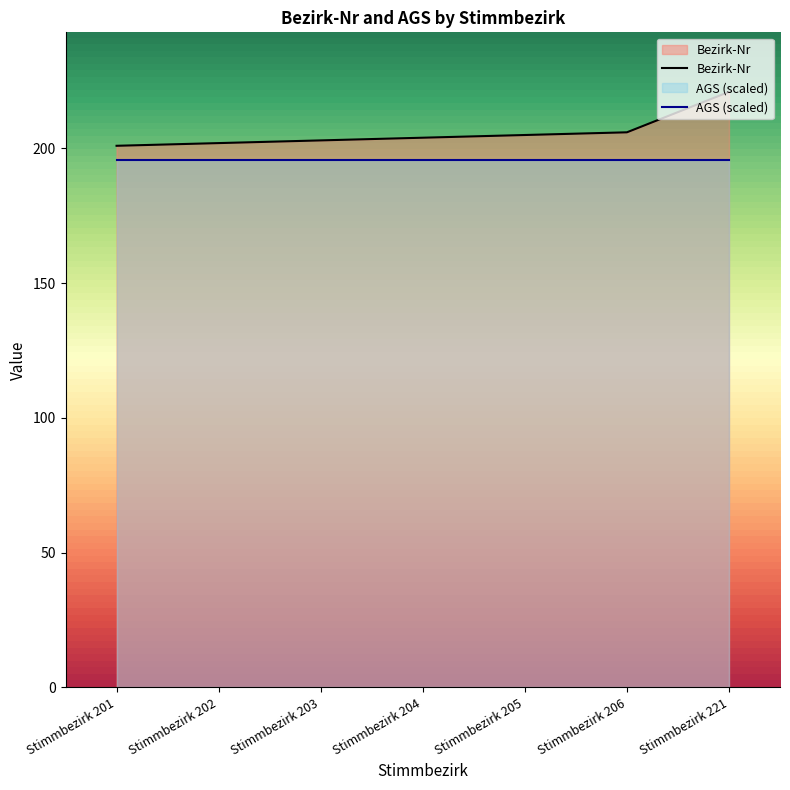

Between Stimmbezirk 221 and Stimmbezirk 201, which is larger?

Stimmbezirk 221